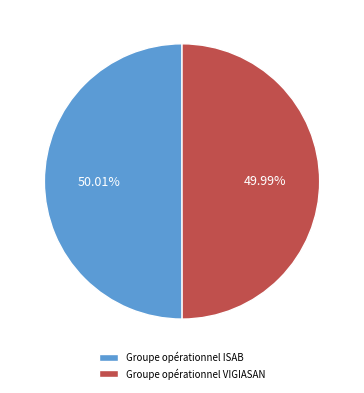

Is there any slice that represents more than half of the pie?

Yes